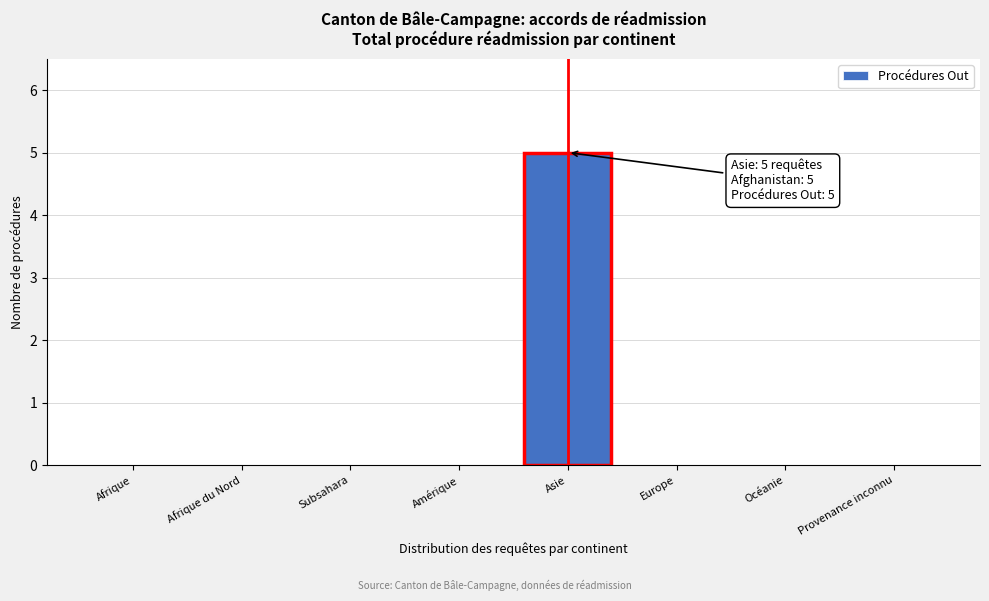

Reading right to left, transcribe all the data shown in this chart.

Provenance inconnu=0	Océanie=0	Europe=0	Asie=5	Amérique=0	Subsahara=0	Afrique du Nord=0	Afrique=0